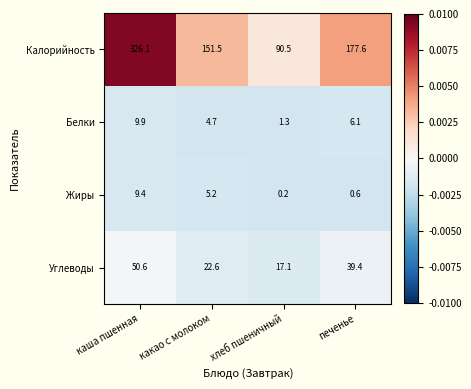

Reading right to left, what are all the values shown in this chart?

Калорийность: 177.6	90.5	151.5	326.1
Белки: 6.1	1.3	4.7	9.9
Жиры: 0.6	0.2	5.2	9.4
Углеводы: 39.4	17.1	22.6	50.6